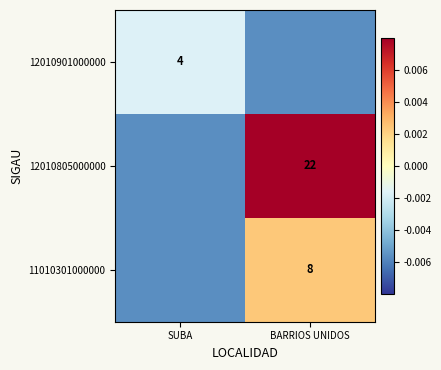

How many categories are shown in the chart?

2